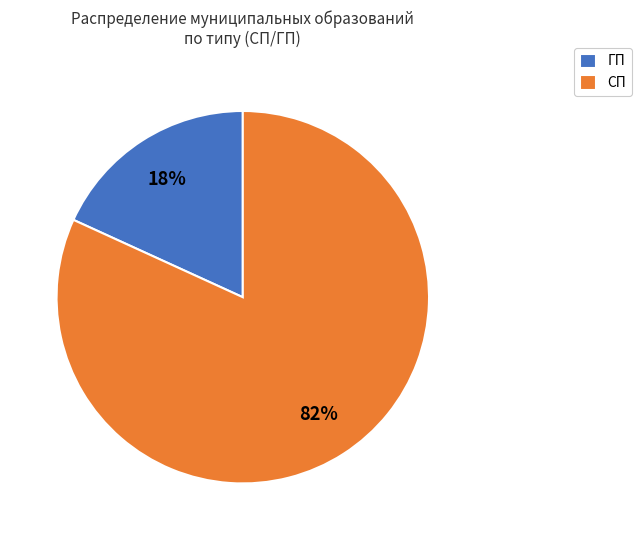

The СП slice represents 82% of the pie. True or false?

True